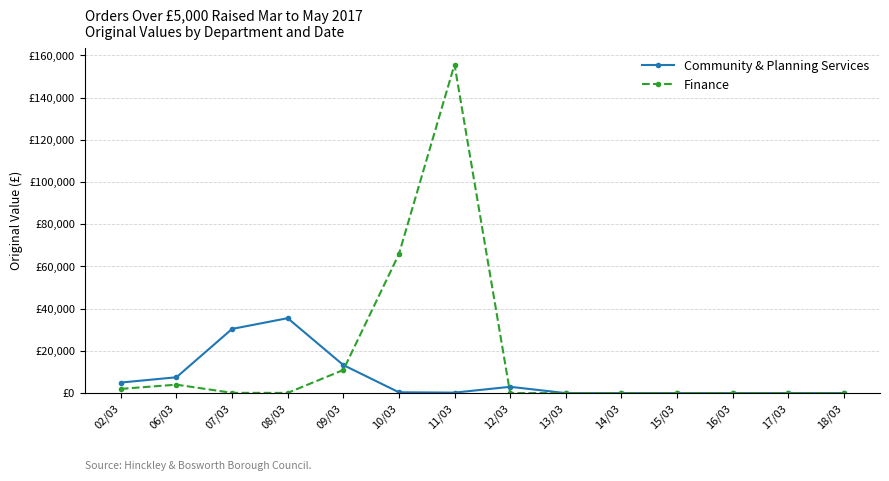

At which label does Finance reach its minimum?

12/03